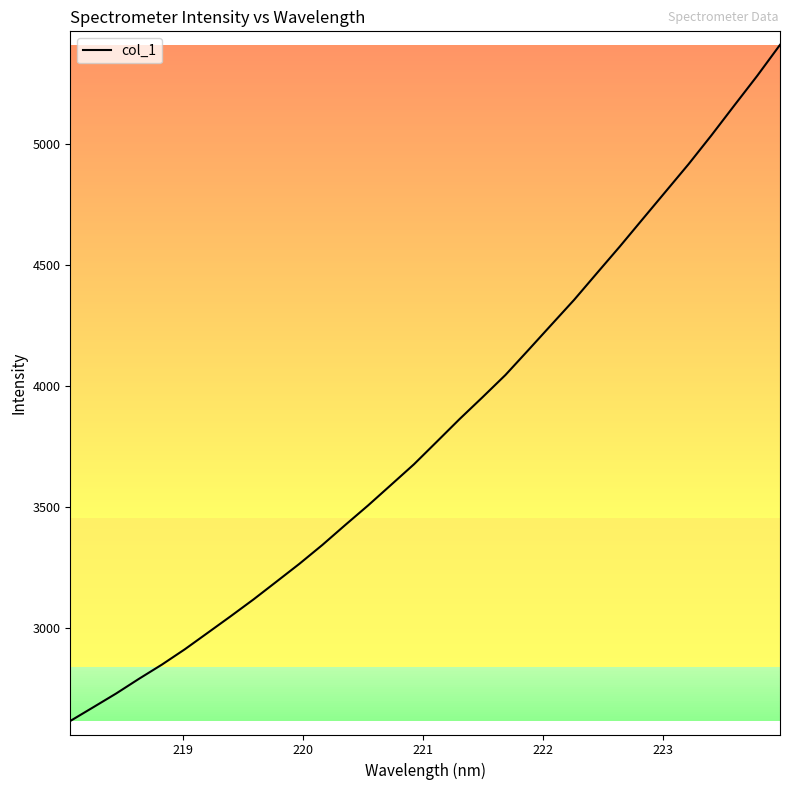

What is the smallest value displayed?

2614.1